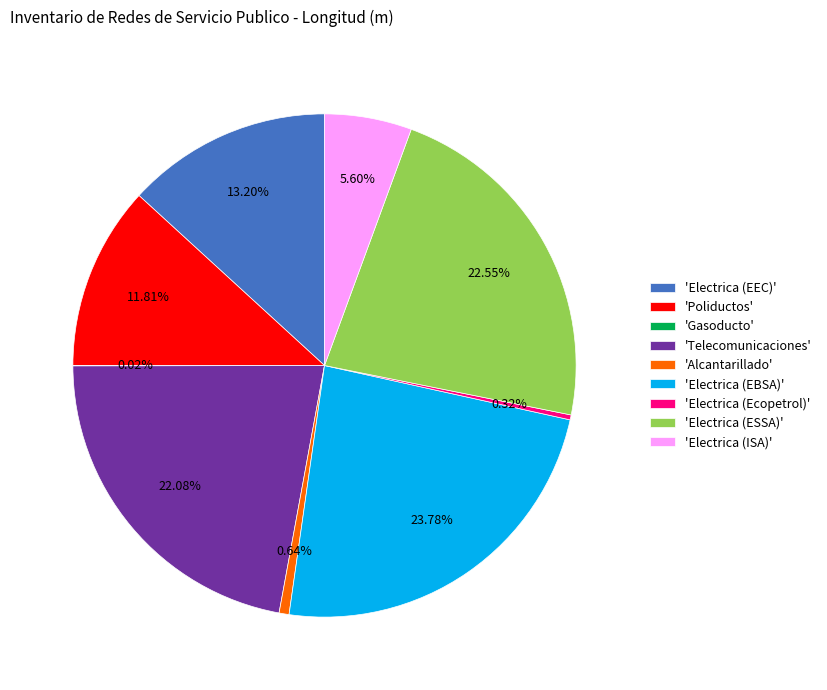

Which slice is the largest?

'Electrica (EBSA)'